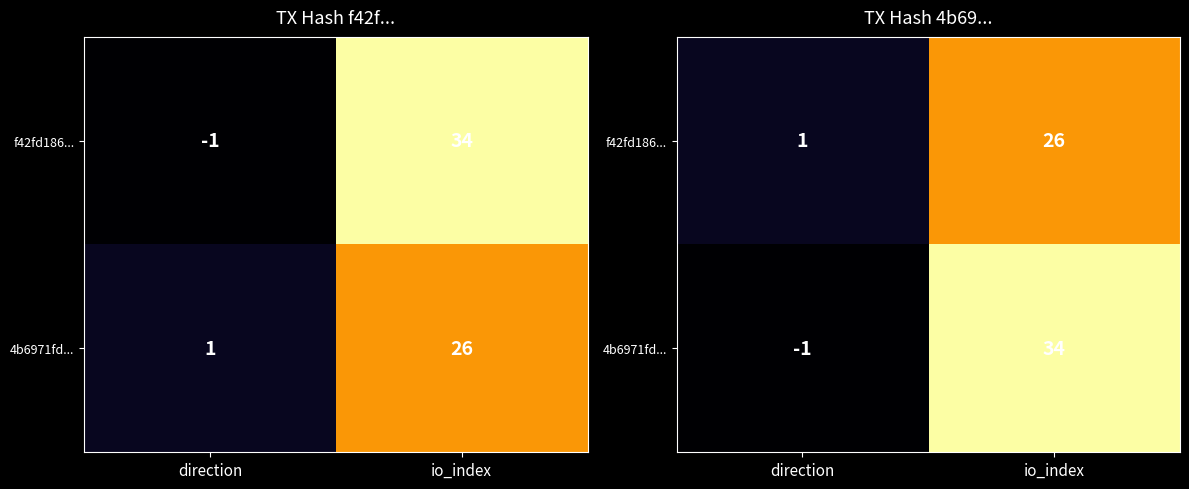

Rank the series by their average value, from highest to lowest.

4b6971fd..., f42fd186...